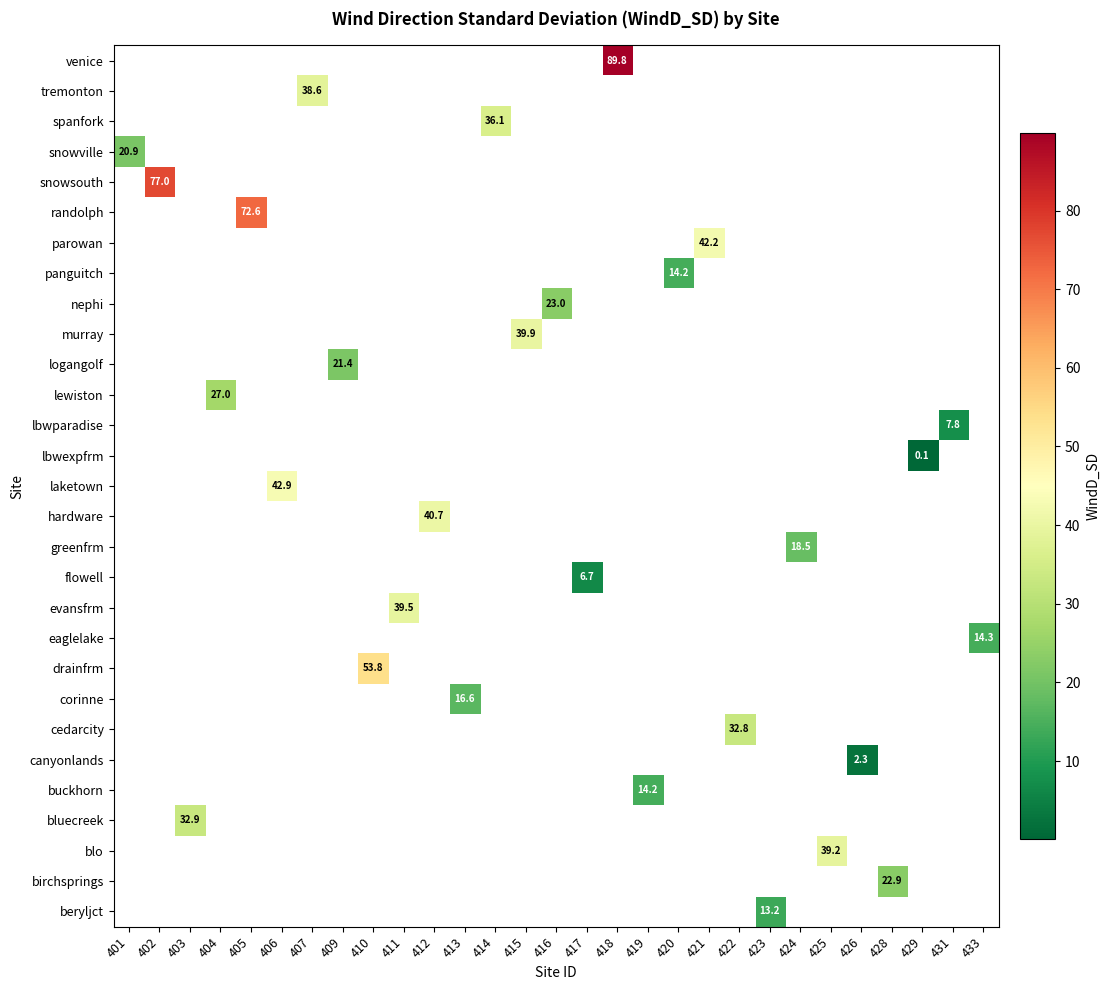

Which category has the highest value across all series?

418